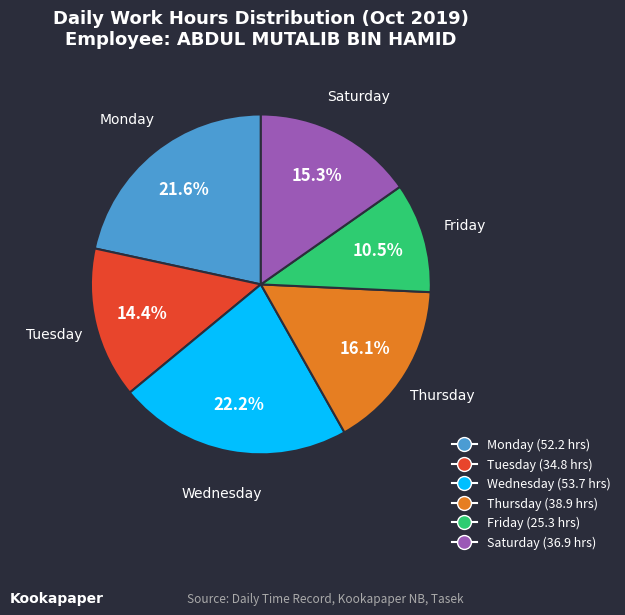

Is there a majority slice in this chart?

No